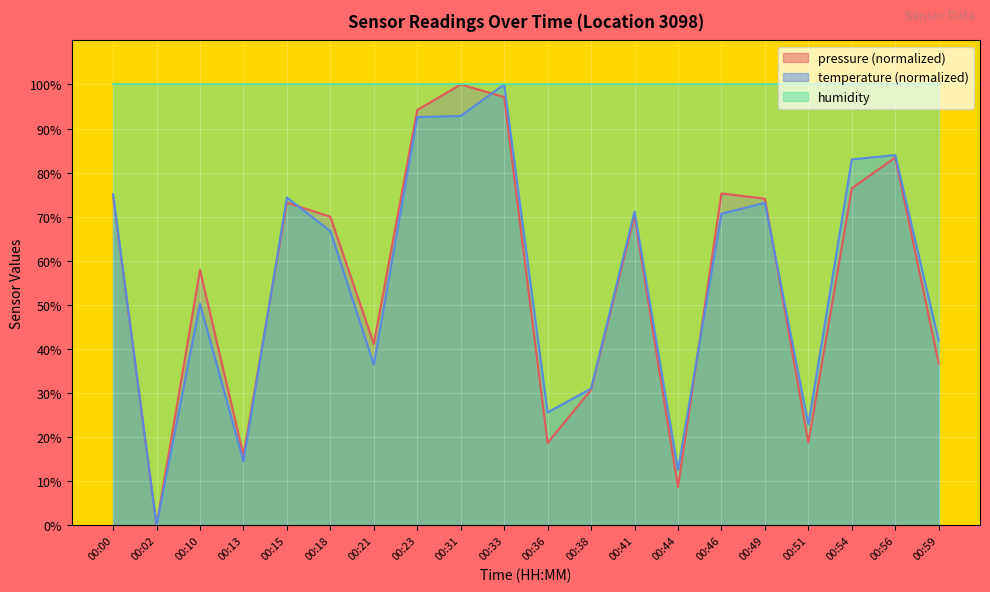

What is the difference between the highest and lowest values at 00:49?

26.8